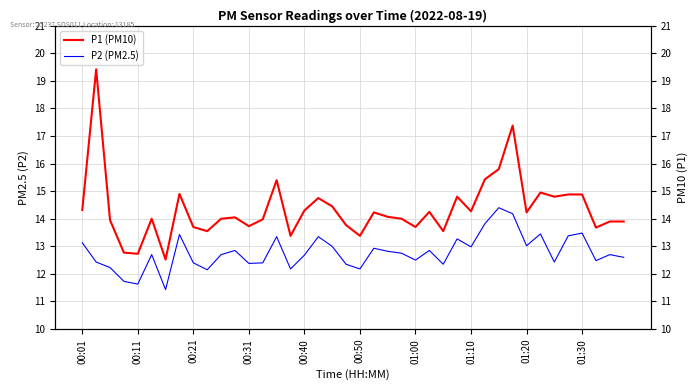

Which series changed the most between 26 and 39?

P1 (PM10)